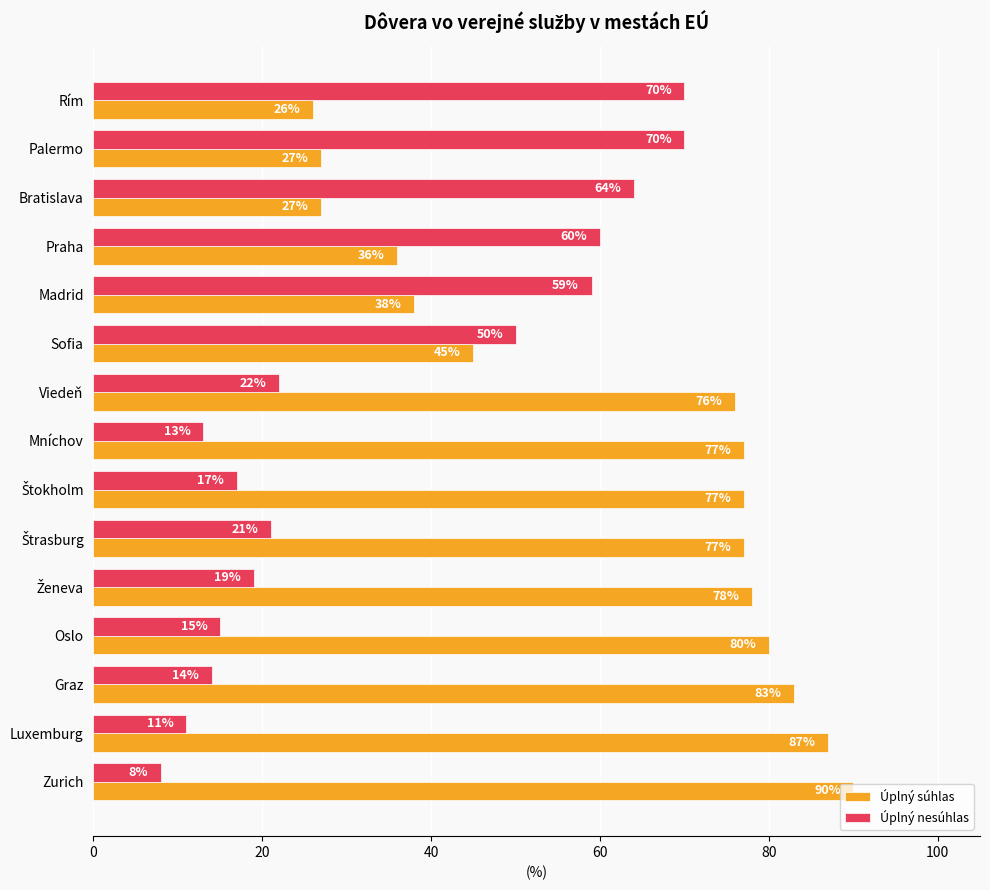

What is the difference between the maximum and minimum values in the Úplný súhlas series?

64